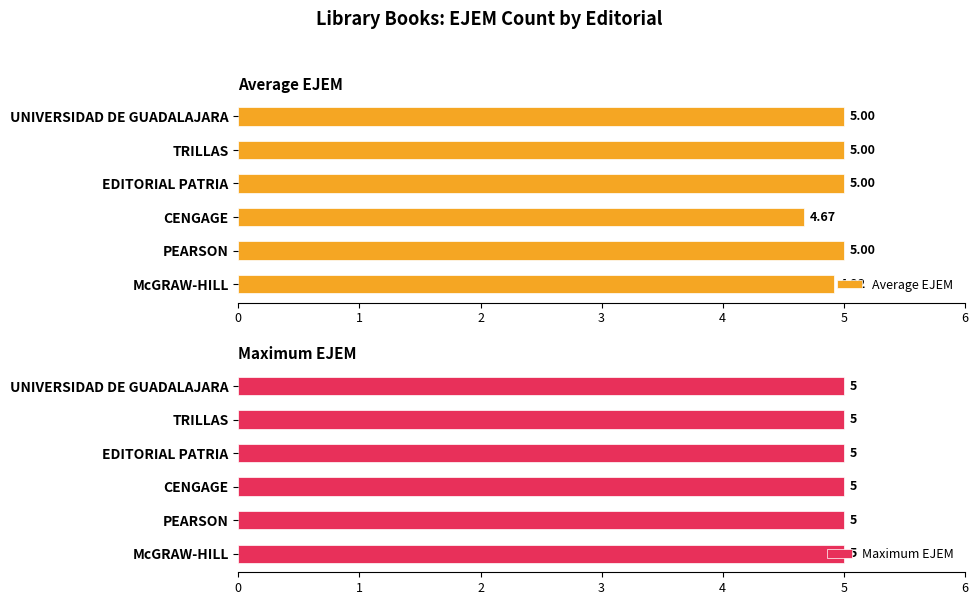

What is the average value of the Average EJEM series?

4.9